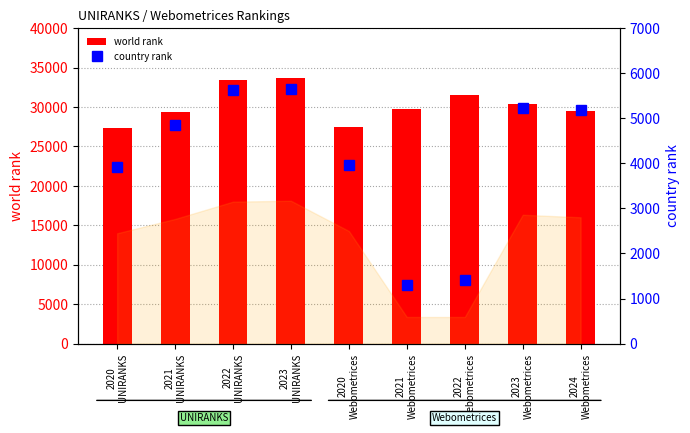

What position from the right is 2020
UNIRANKS?

9